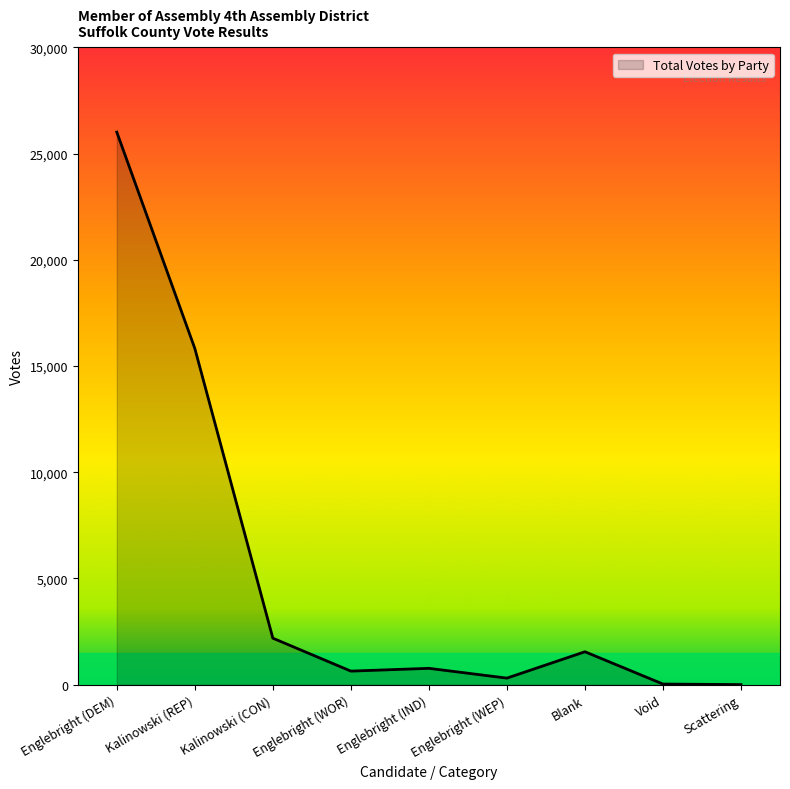

What is the maximum value shown in the chart?

26009